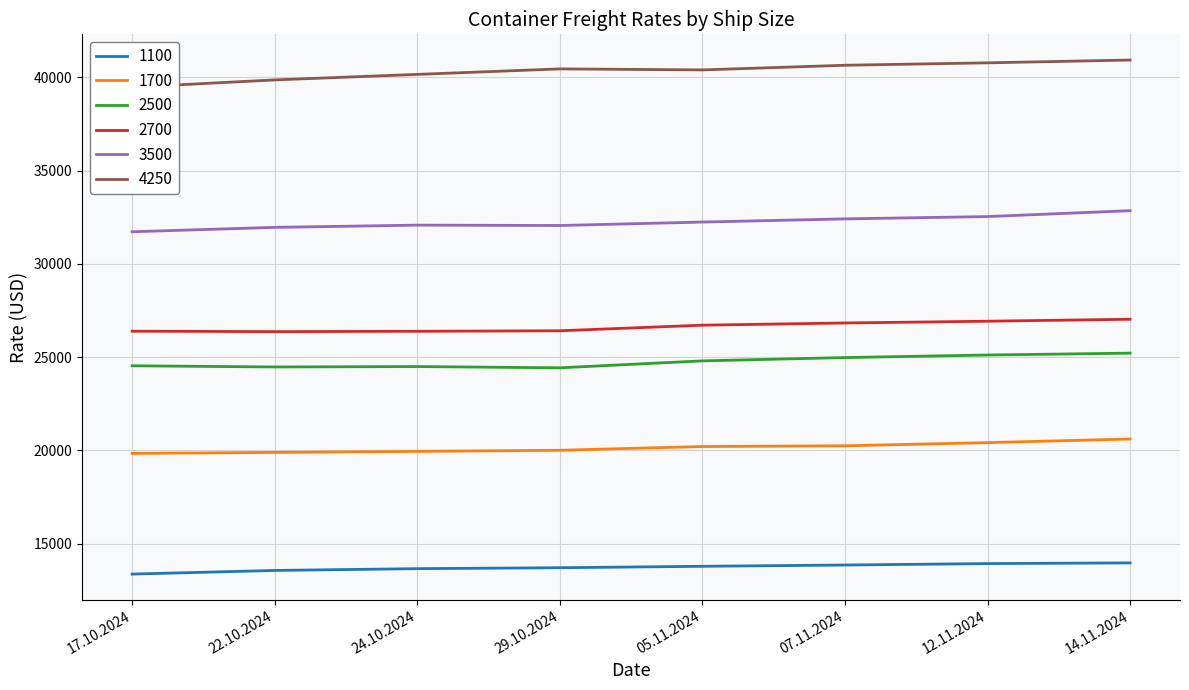

What is the label of the 2nd point from the right?

12.11.2024